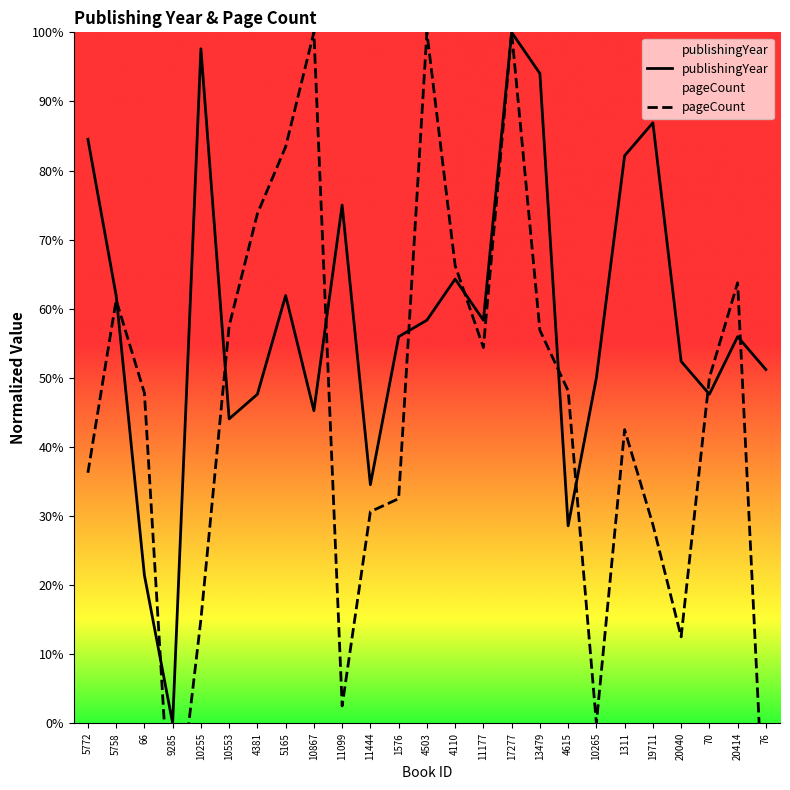

What is the maximum value shown in the chart?

100.0